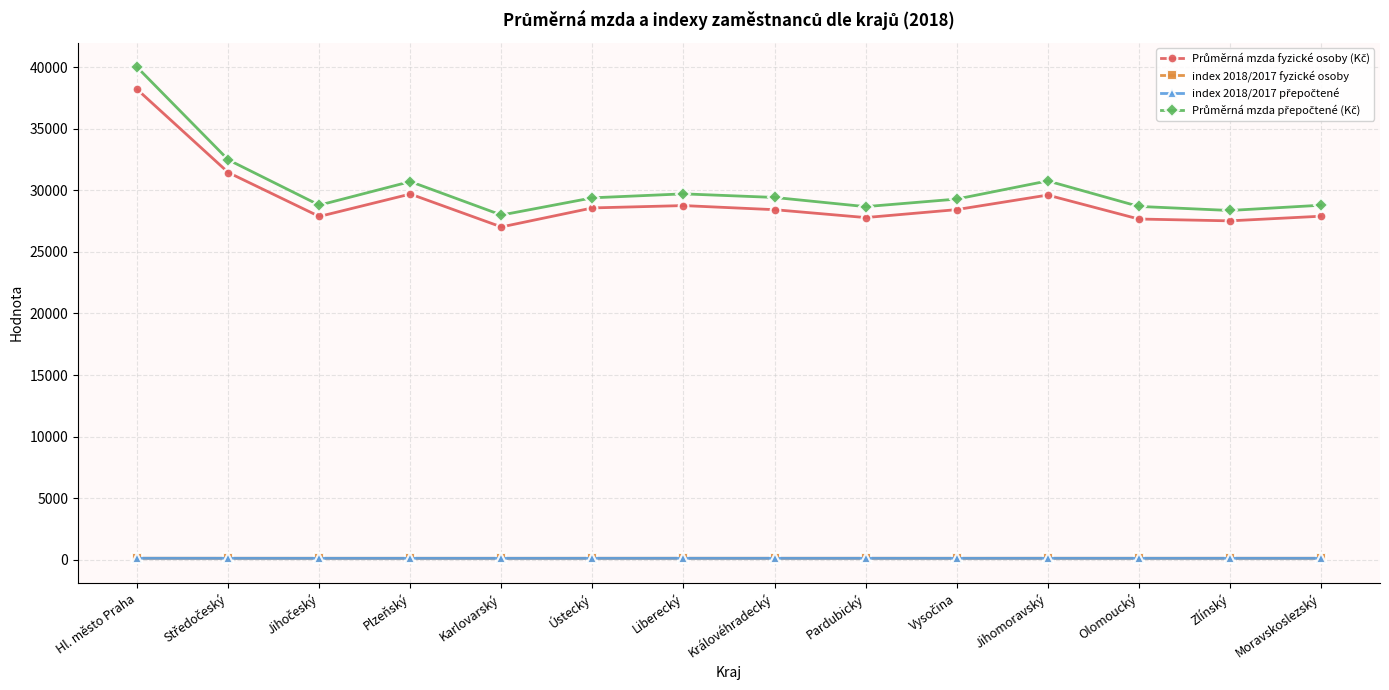

At how many categories does at least one series exceed 16014?

14